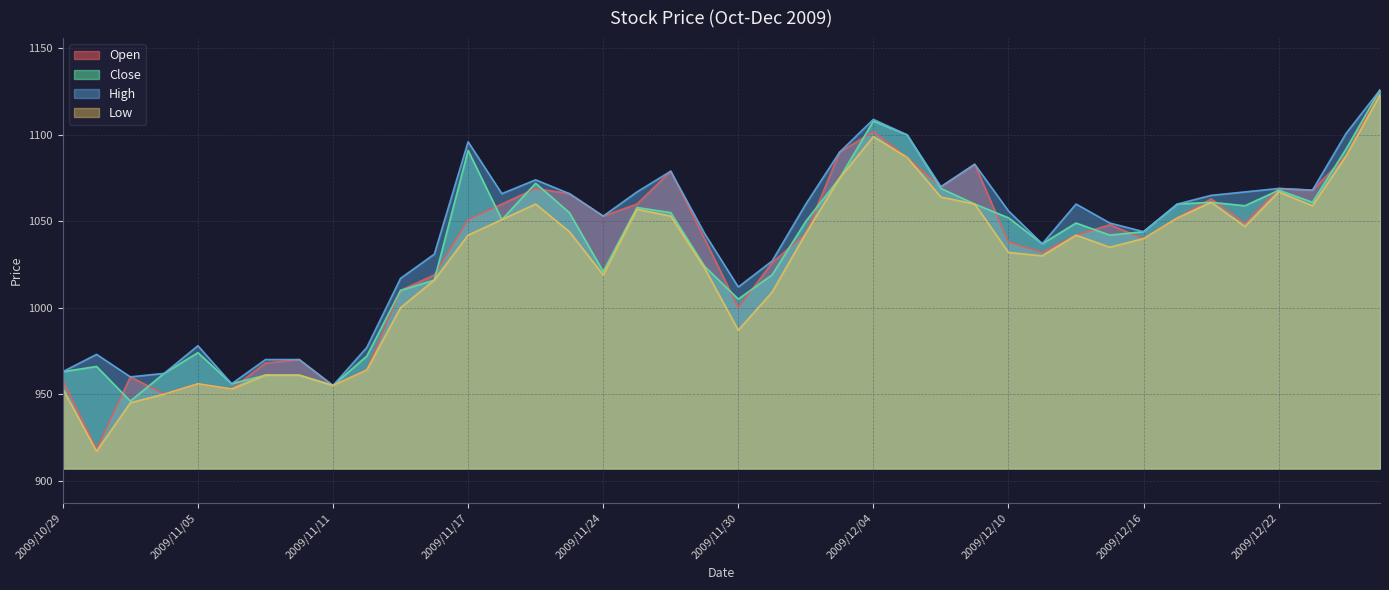

Is it true that High equals 309 at 2009/11/16?

False